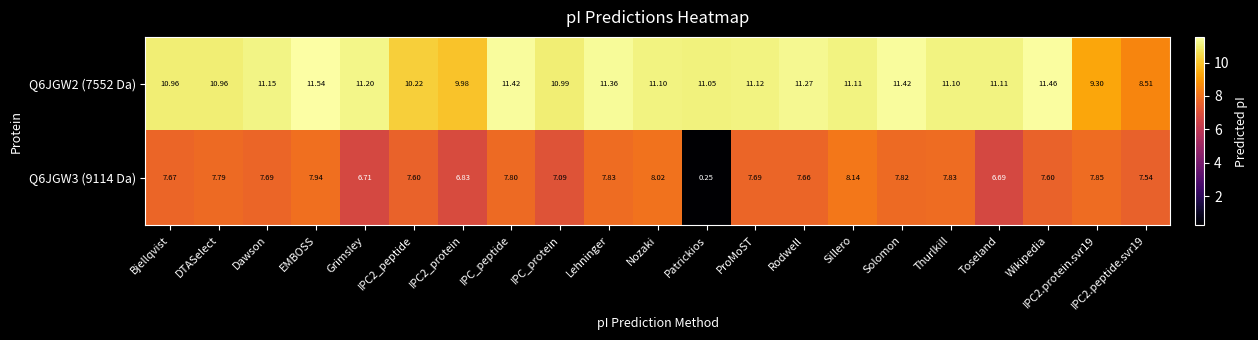

At how many categories does at least one series exceed 9?

20